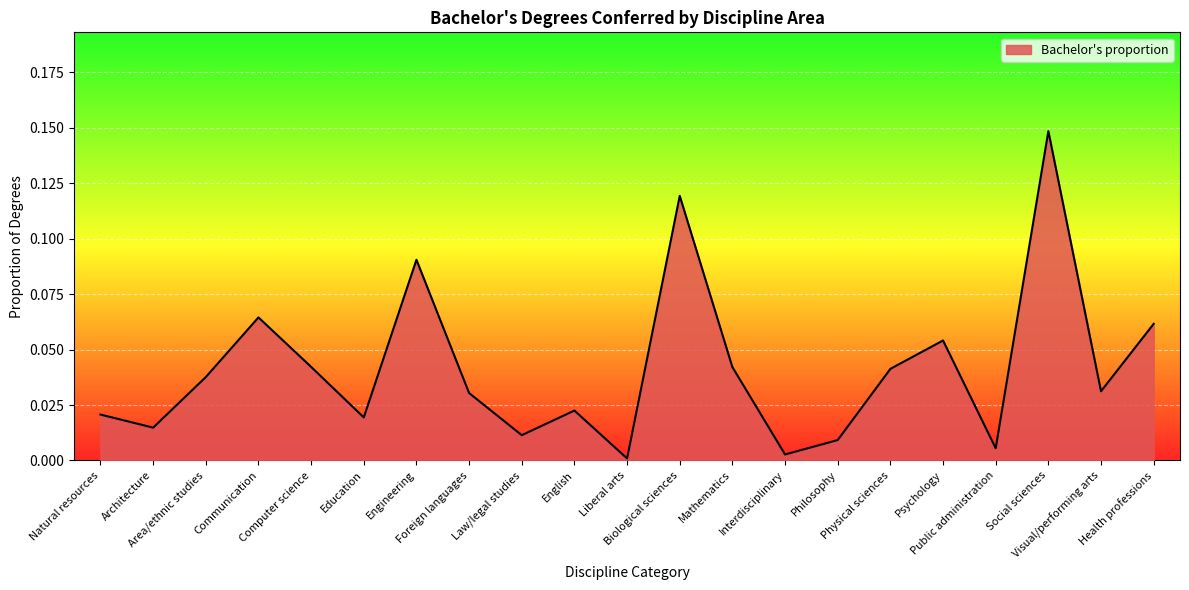

How many interior local valleys (lower than both neighbors) does the data have?

7